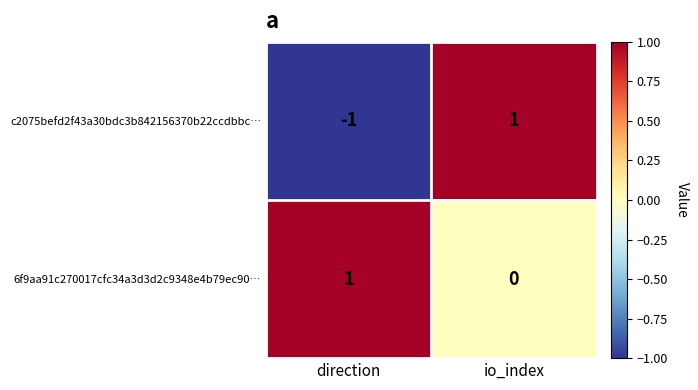

Is it true that c2075befd2f43a30bdc3b842156370b22ccdbbc… equals -1 at direction?

True